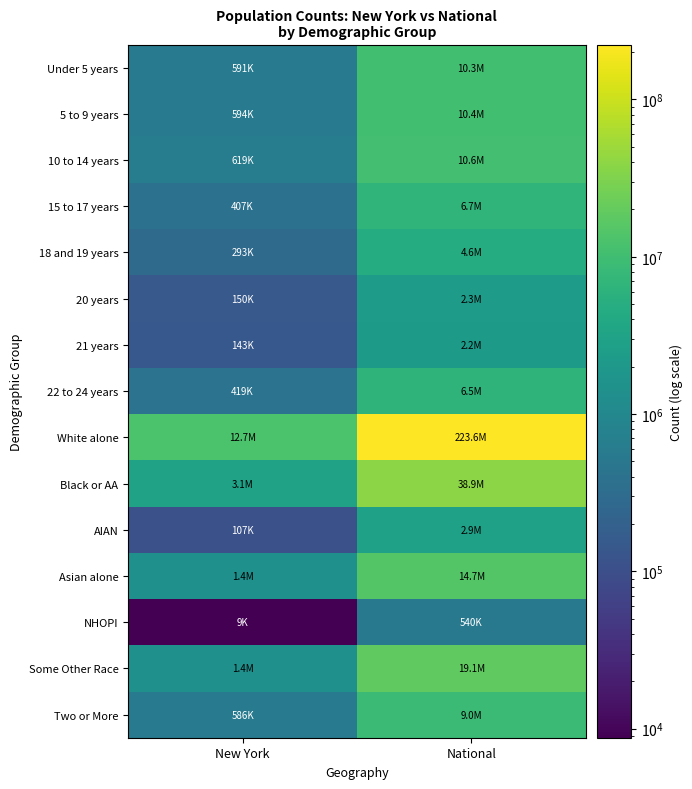

At National, list the series in order from smallest to largest.

NHOPI, 21 years, 20 years, AIAN, 18 and 19 years, 22 to 24 years, 15 to 17 years, Two or More, Under 5 years, 5 to 9 years, 10 to 14 years, Asian alone, Some Other Race, Black or AA, White alone